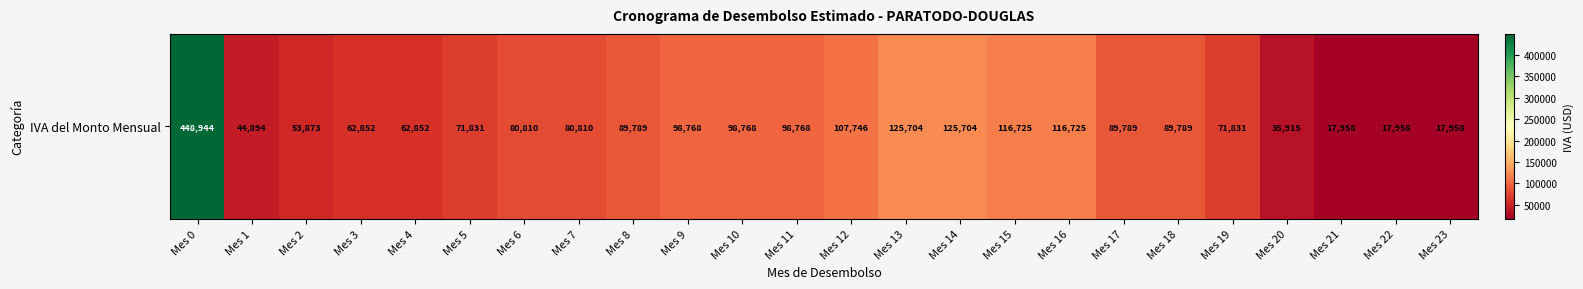

At which label does the data first exceed 89789?

Mes 0